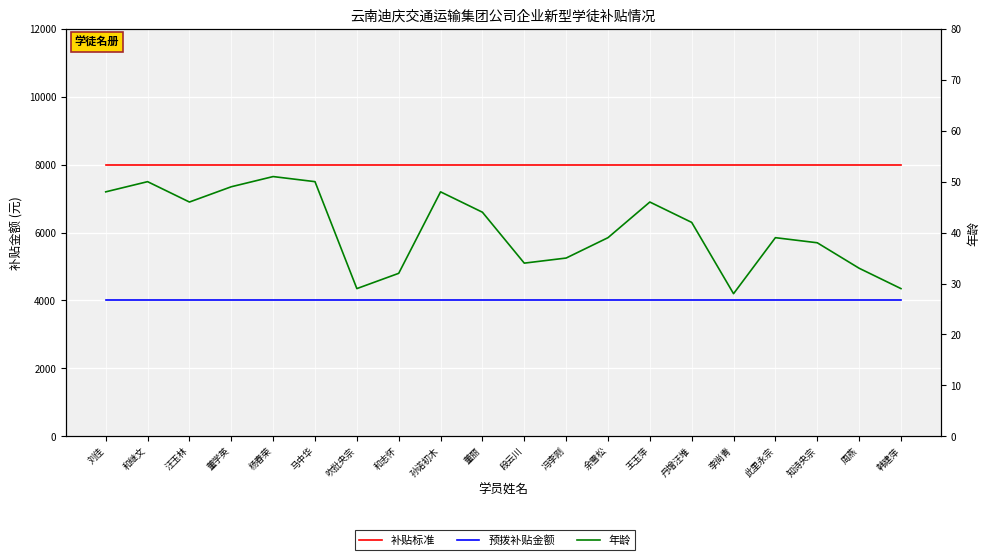

How many lines are shown in the chart?

3